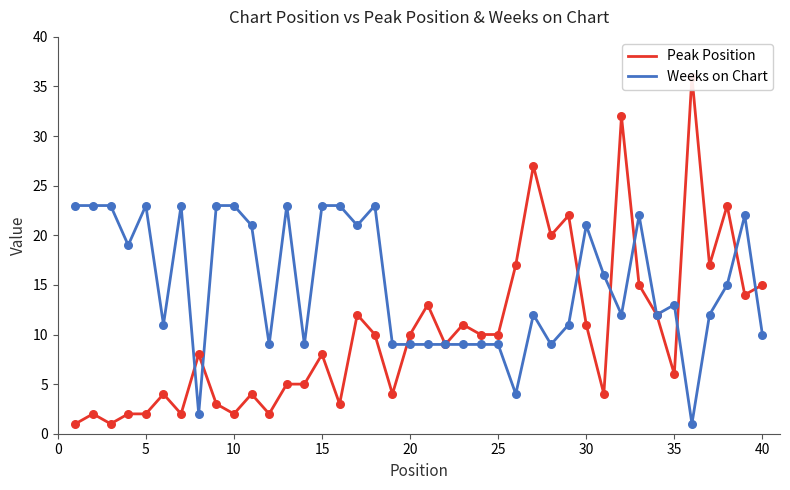

Which series has the widest spread of Y values?

Peak Position